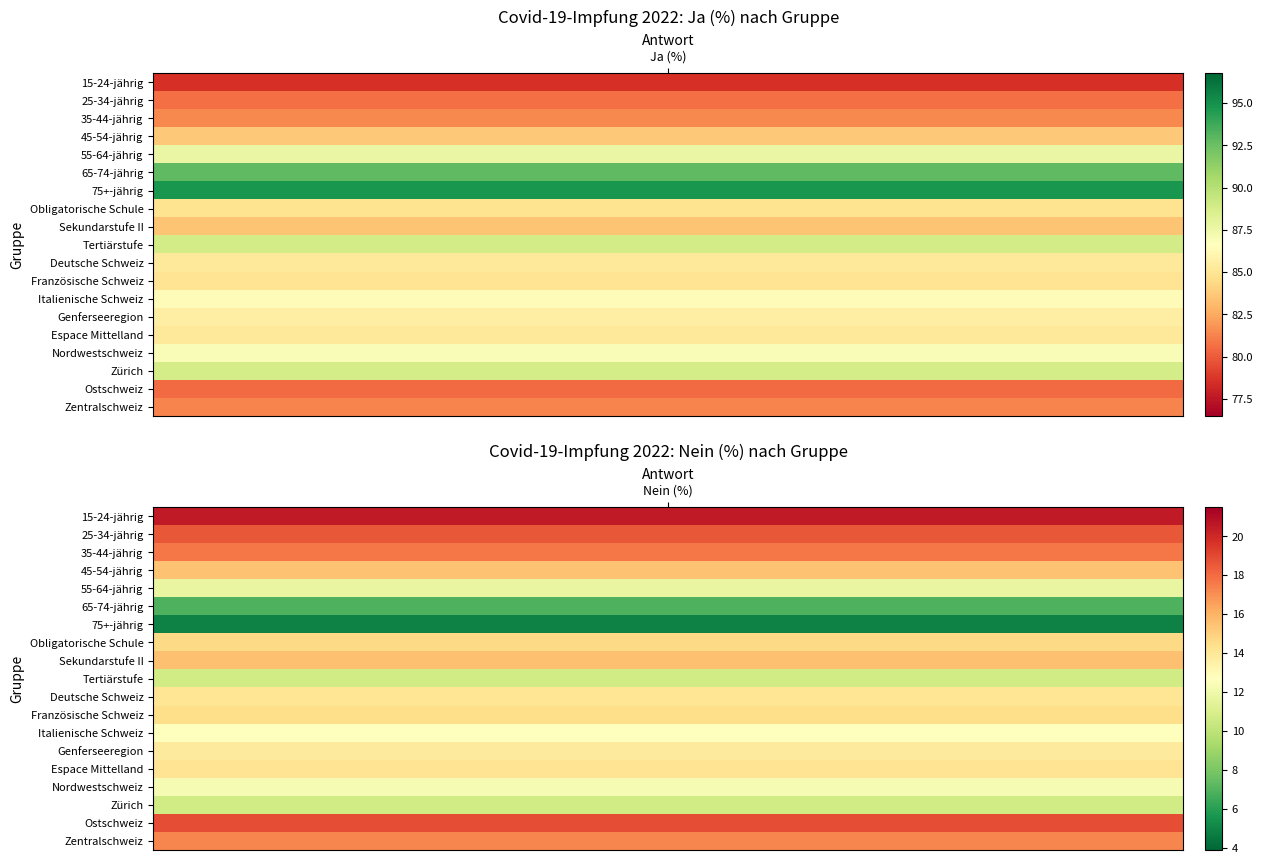

Which has a higher value, 45-54-jährig or Tertiärstufe?

Tertiärstufe